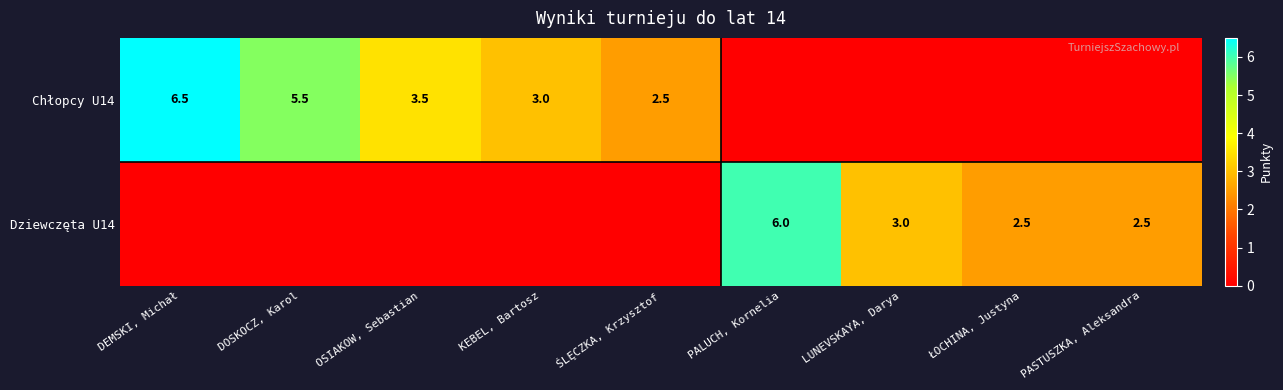

How many data points does each series have?

9